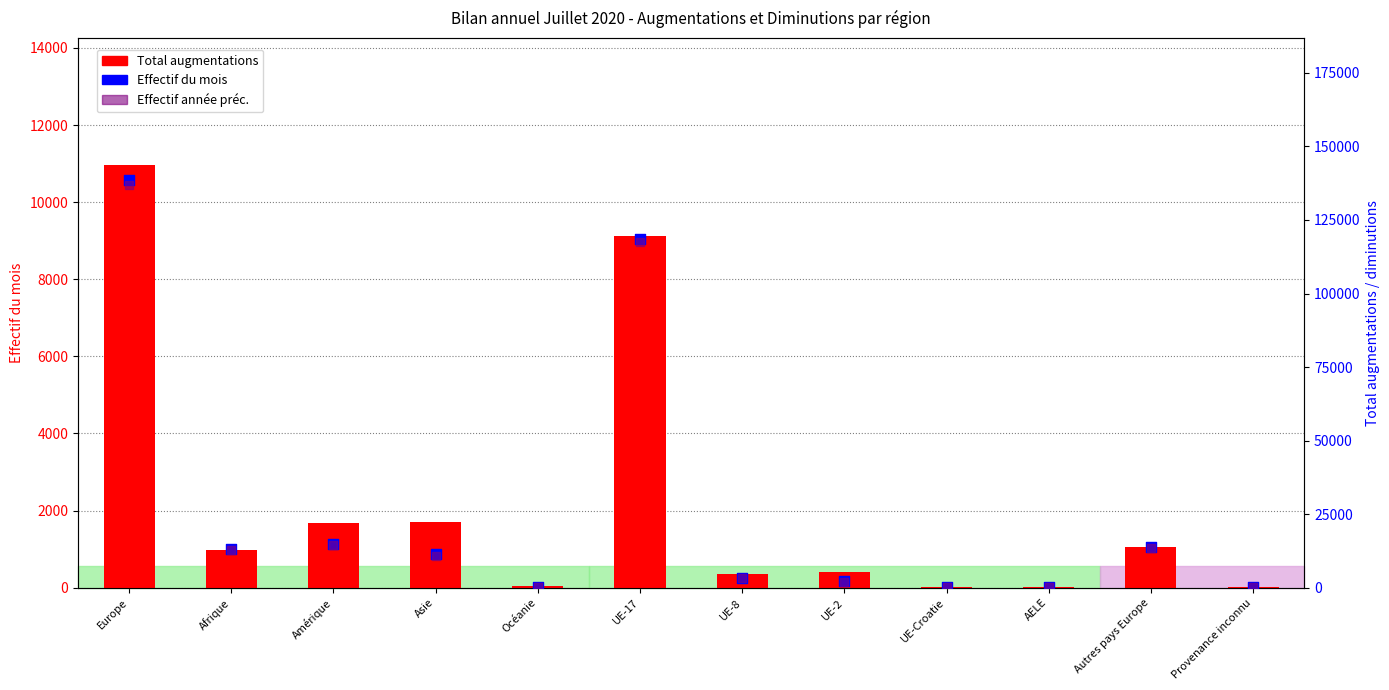

Which series has the largest total across all categories?

Effectif du mois